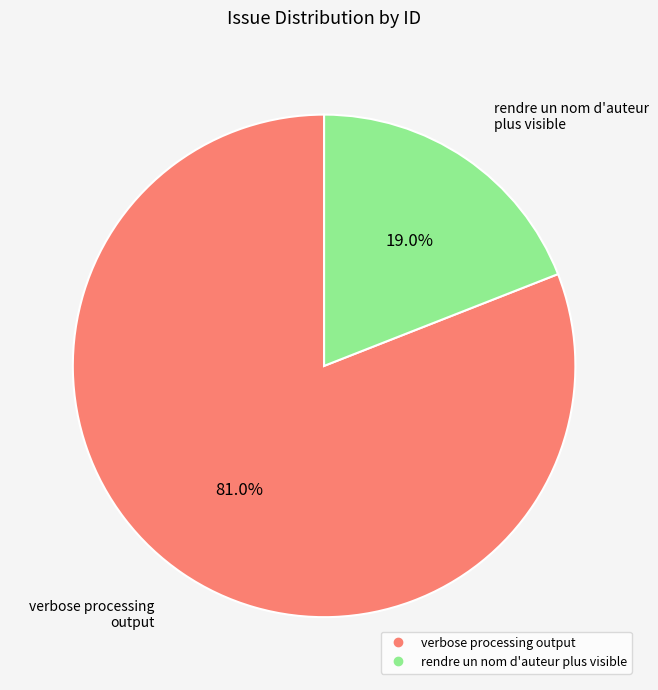

Is there any slice that represents more than half of the pie?

Yes